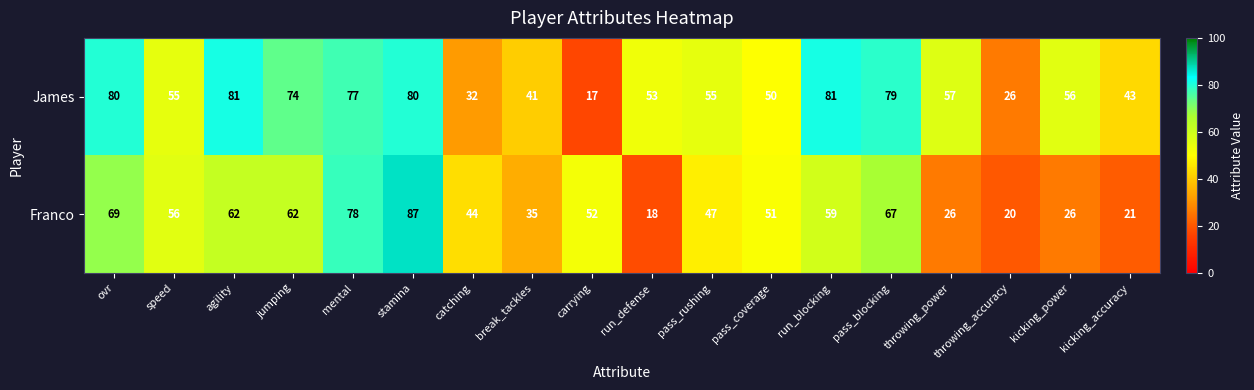

True or false: James has a value of 32 at catching.

True